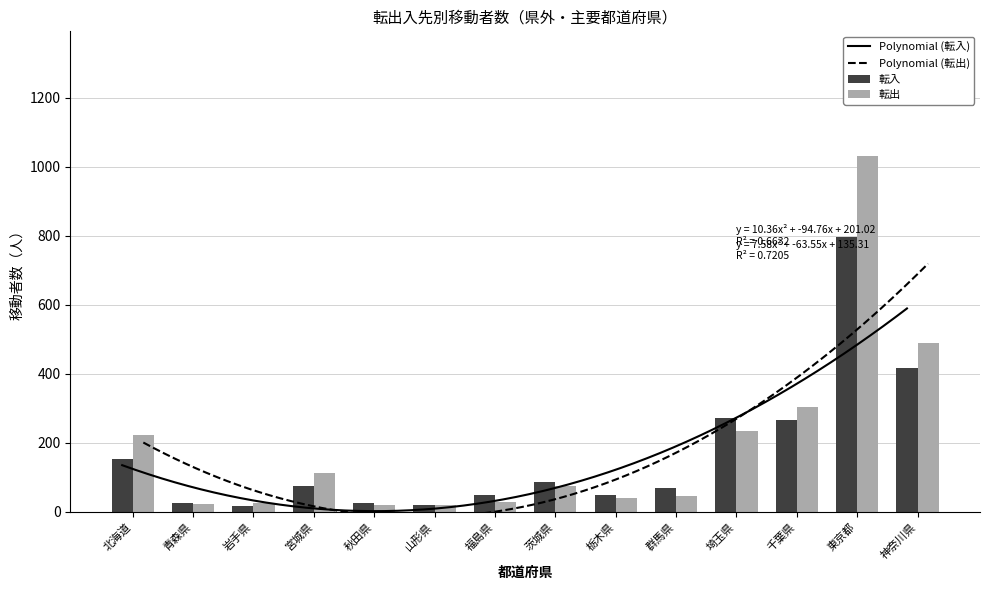

Is it true that 転出 equals 305 at 千葉県?

True